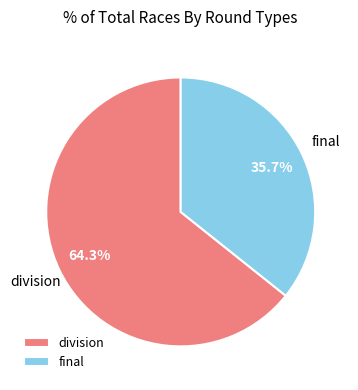

How many segments does this pie chart have?

2